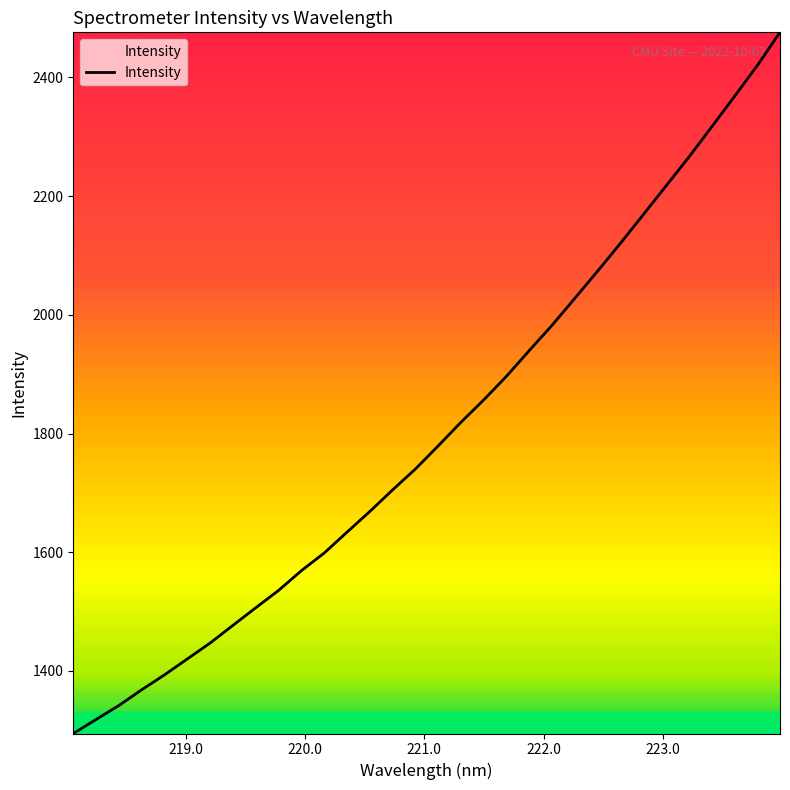

What is the maximum value shown in the chart?

2475.9